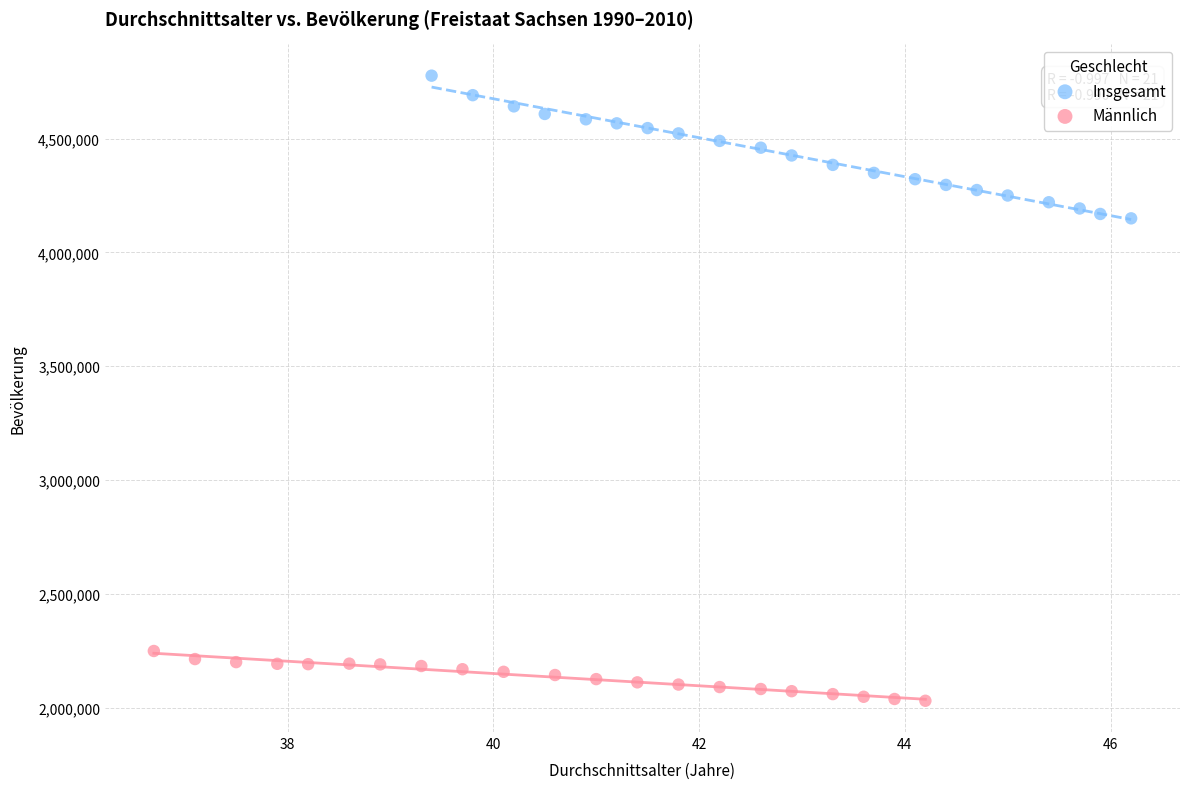

Which series contains the highest Y value?

Insgesamt